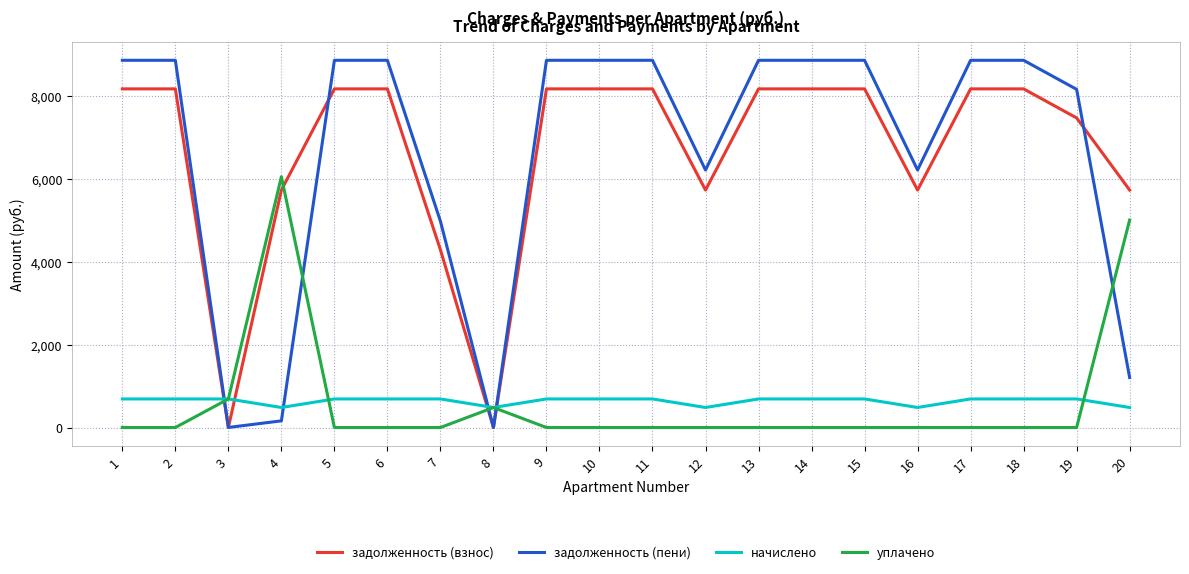

Is it true that уплачено equals 3644.6 at 5?

False